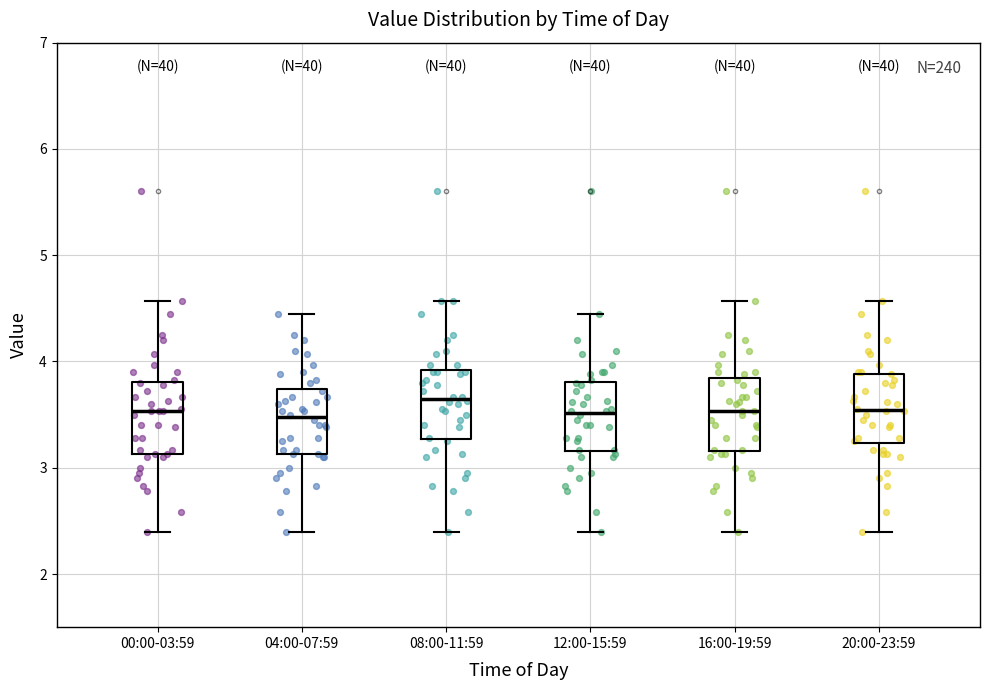

Reading left to right, read every box against the y-axis: the position of its median line, the range the box covers, and the ends of its whiskers. The values are not printed on the chart, so give them approximately, as read against the axis.

00:00-03:59: median 3.5, box 3.1 to 3.8, whiskers 2.4 to 4.6
04:00-07:59: median 3.5, box 3.1 to 3.7, whiskers 2.4 to 4.5
08:00-11:59: median 3.7, box 3.3 to 3.9, whiskers 2.4 to 4.6
12:00-15:59: median 3.5, box 3.2 to 3.8, whiskers 2.4 to 4.5
16:00-19:59: median 3.5, box 3.2 to 3.8, whiskers 2.4 to 4.6
20:00-23:59: median 3.5, box 3.2 to 3.9, whiskers 2.4 to 4.6